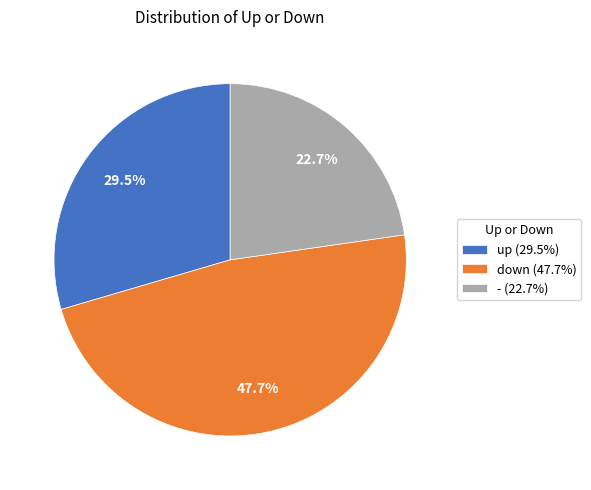

To the nearest percent, what percentage of the pie is down?

48%